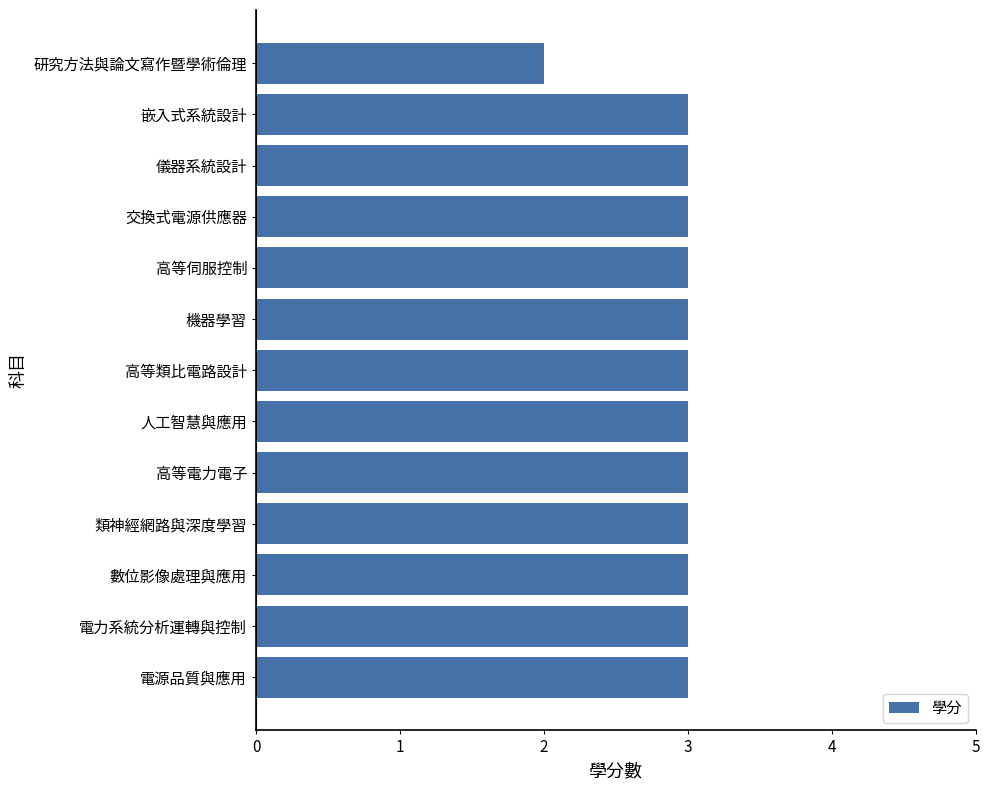

What is the maximum value shown in the chart?

3